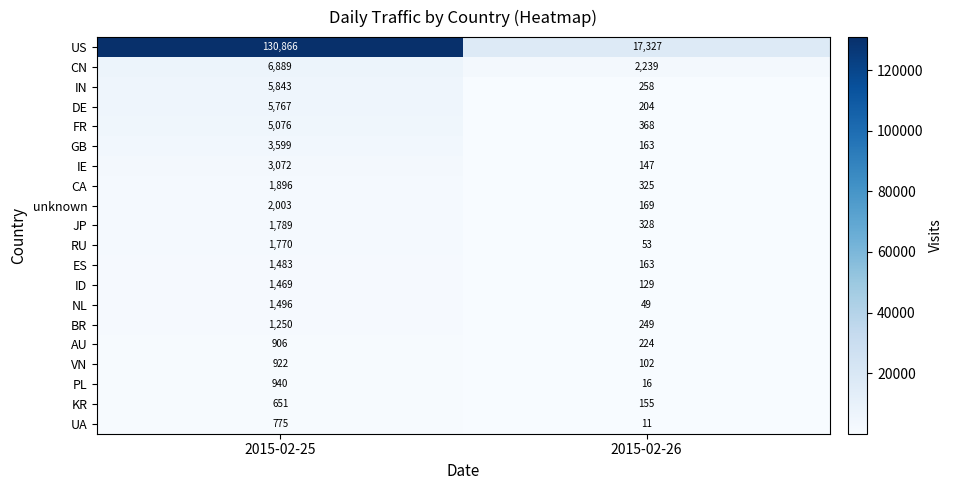

Rank the series by their maximum value, from highest to lowest.

US, CN, IN, DE, FR, GB, IE, unknown, CA, JP, RU, NL, ES, ID, BR, PL, VN, AU, UA, KR